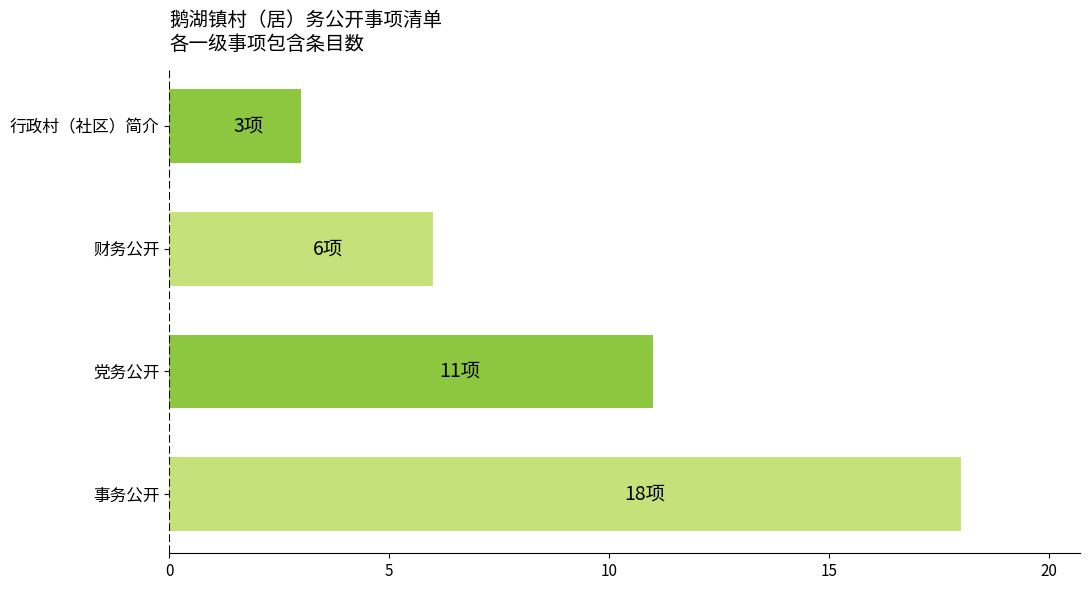

At which label is the value closest to 10?

党务公开